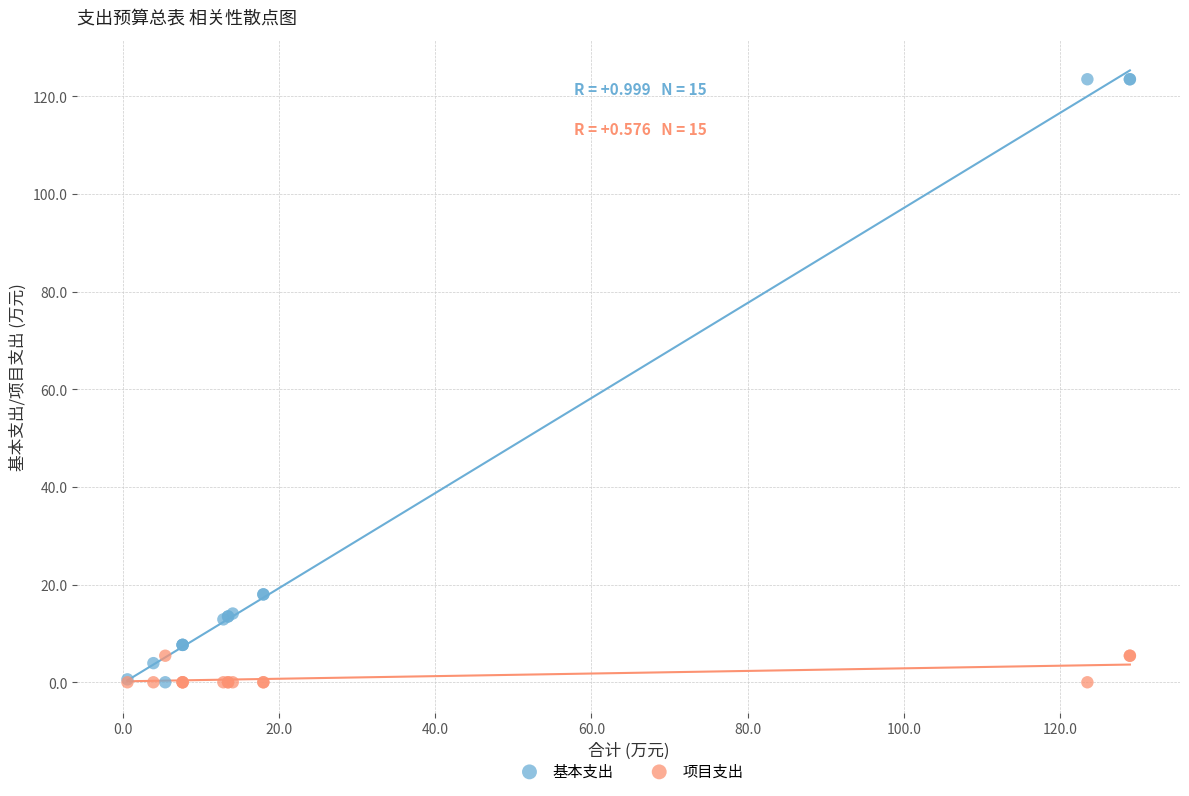

Which series contains the highest Y value?

基本支出